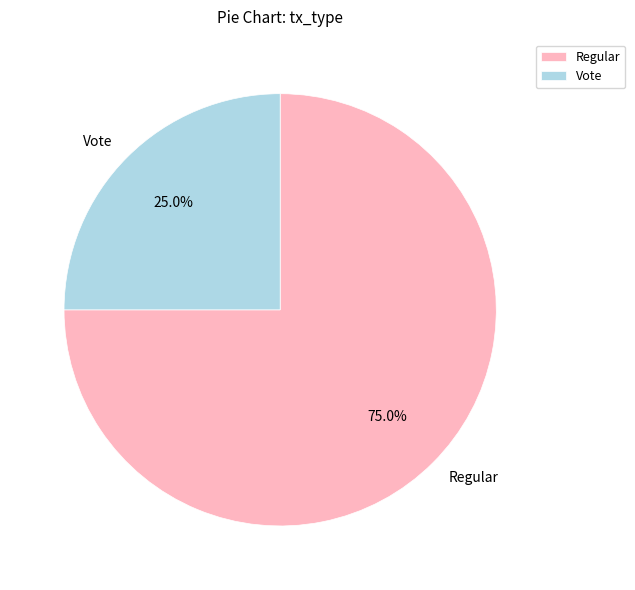

To the nearest percent, what percentage of the pie is Vote?

25%